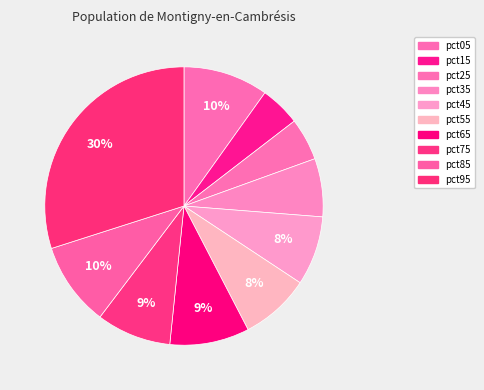

Count the number of slices in the pie.

10